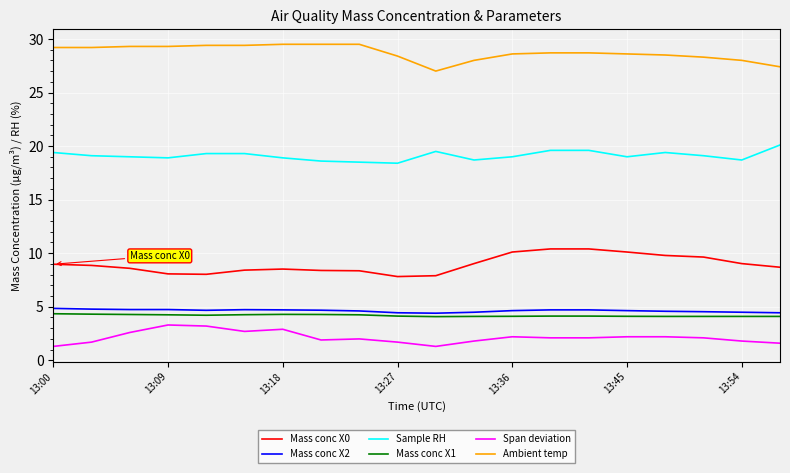

What is the minimum value shown in the chart?

1.3